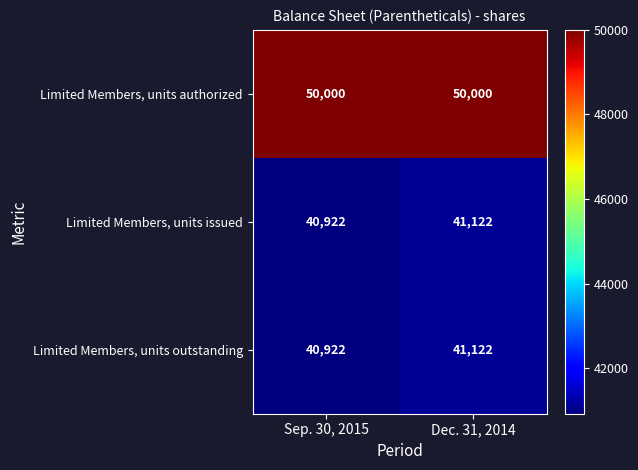

True or false: Limited Members, units outstanding has a value of 68005 at Sep. 30, 2015.

False